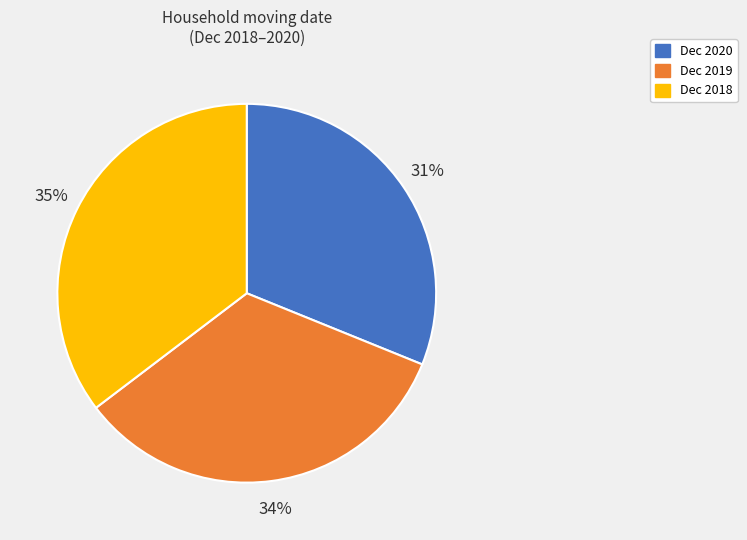

How many slices are in this pie chart?

3